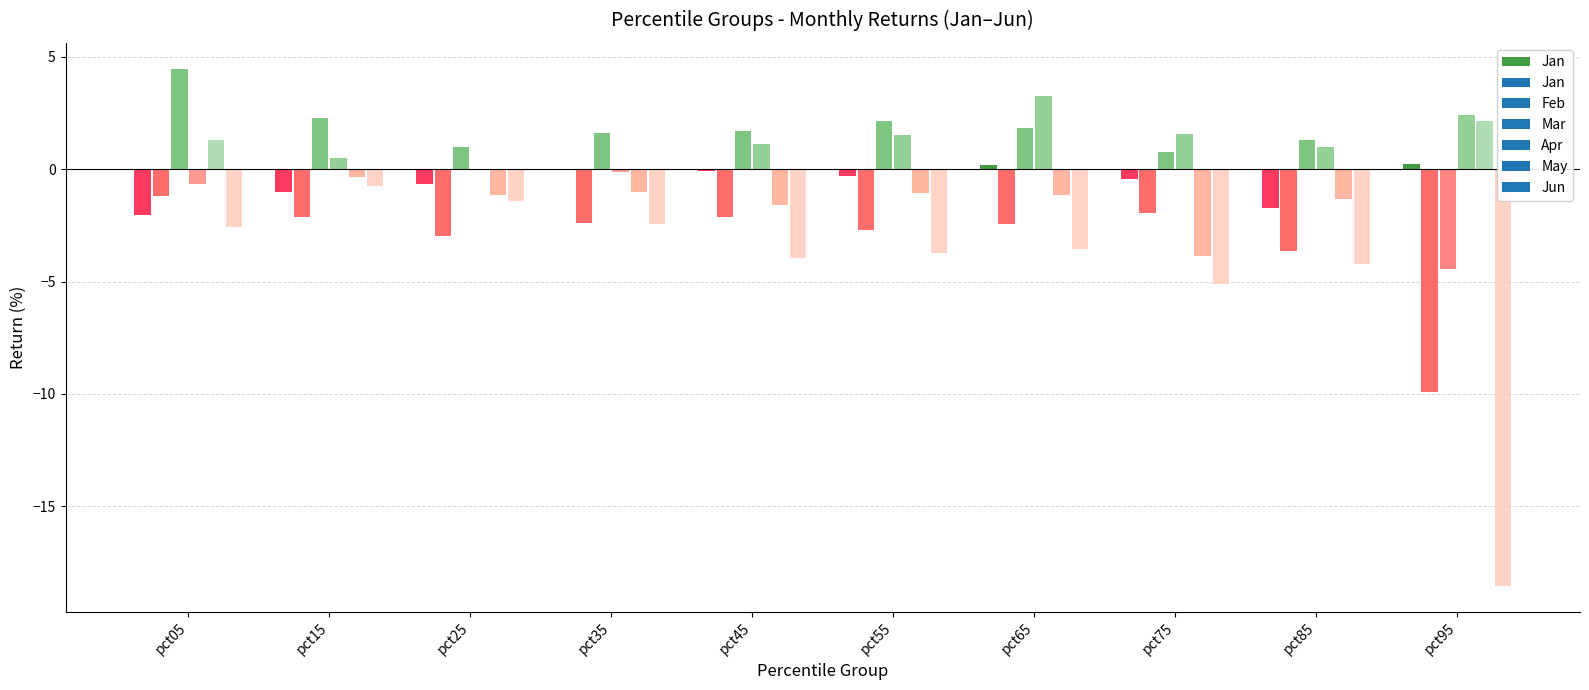

List the labels in order of value, smallest first.

pct05, pct15, pct25, pct45, pct55, pct75, pct85, pct35, pct65, pct95